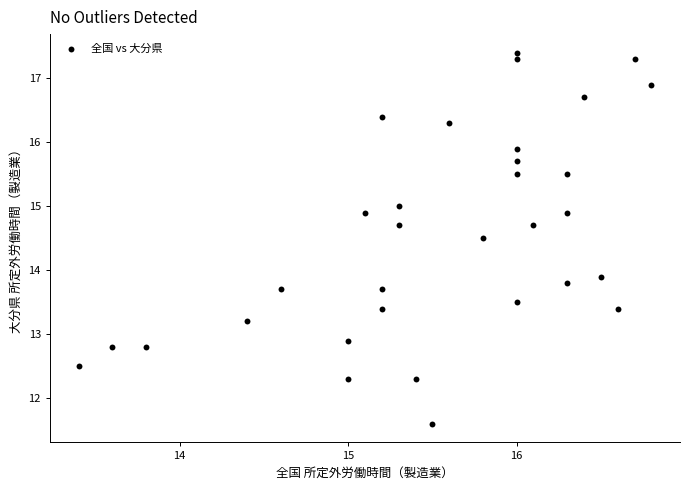

What is the range of Y values (max minus min)?

5.8